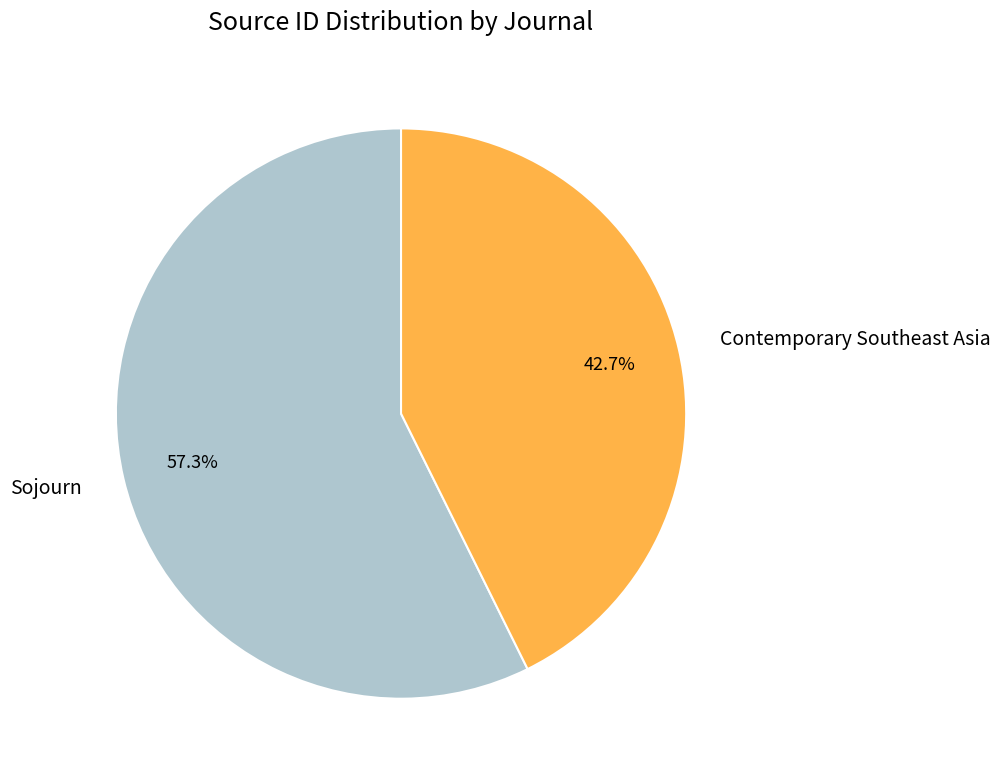

To the nearest percent, what portion does Contemporary Southeast Asia represent?

43%